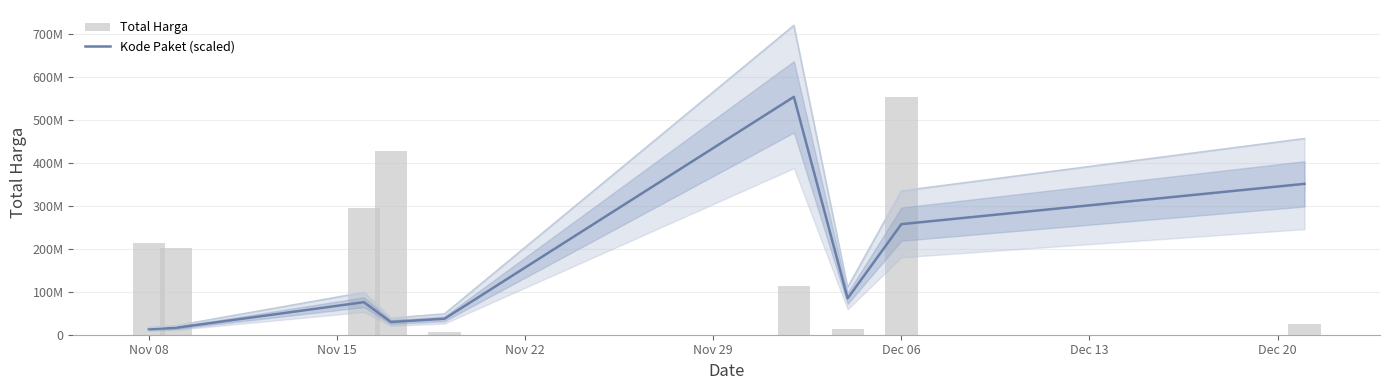

How many data points in Kode Paket (scaled) are above 75683828?

5